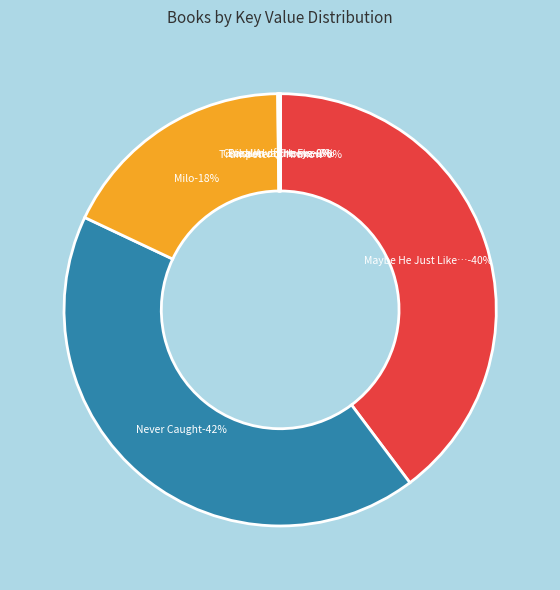

Approximately how many times larger is the value at Children of the Fire compared to Trumpeter of Krakow?

57.8